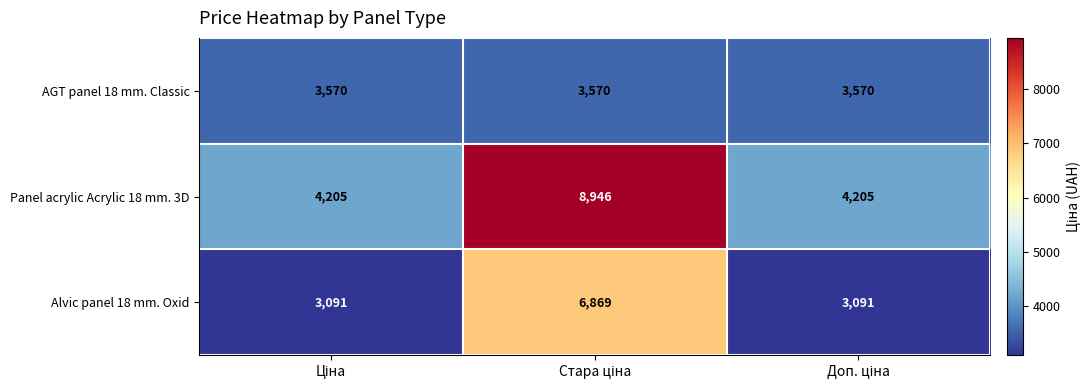

Reading left to right, extract all data points from this chart.

AGT panel 18 mm. Classic: 3570	3570	3570
Panel acrylic Acrylic 18 mm. 3D: 4205	8946	4205
Alvic panel 18 mm. Oxid: 3091	6869	3091